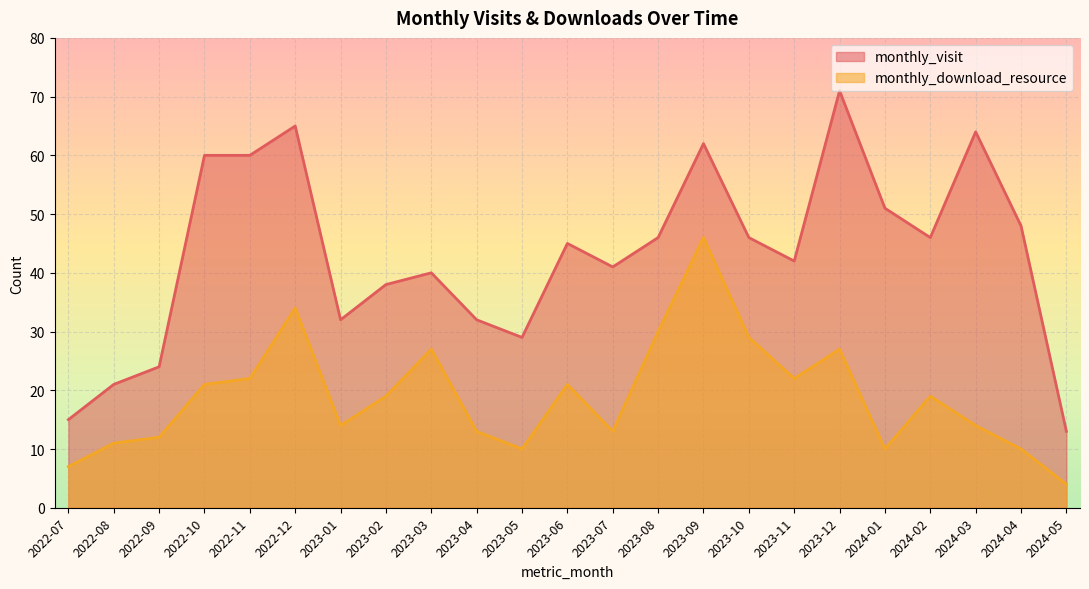

How many interior local peaks does the monthly_download_resource series have?

6